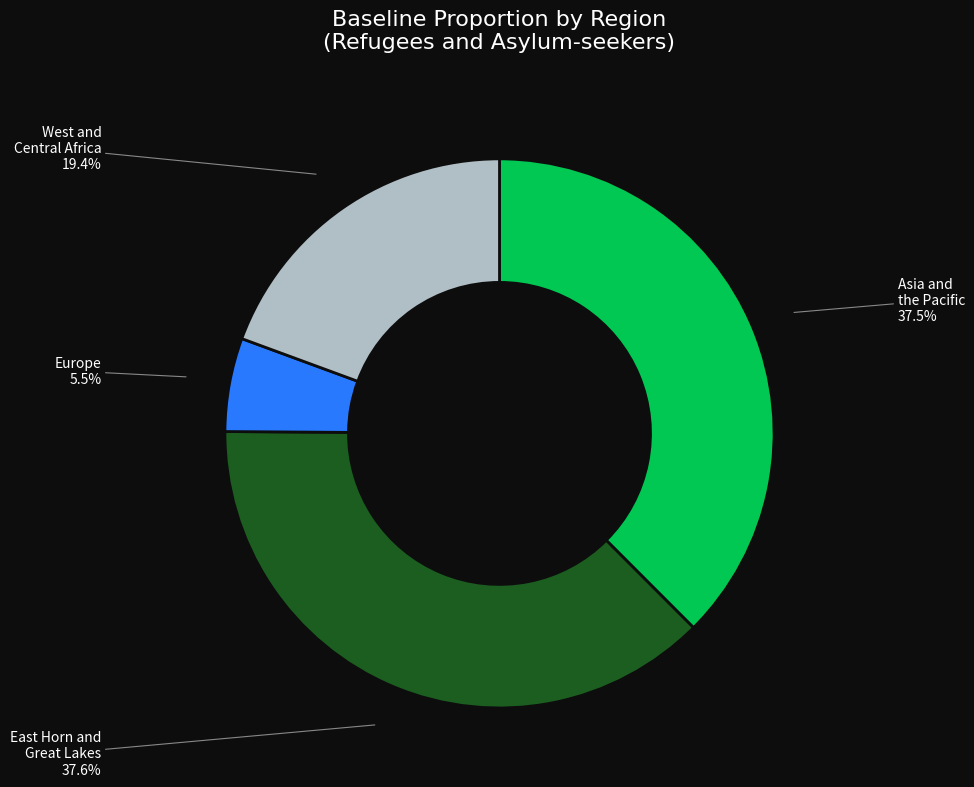

To the nearest percent, what is the difference between the Europe and East Horn and Great Lakes slice percentages?

32%